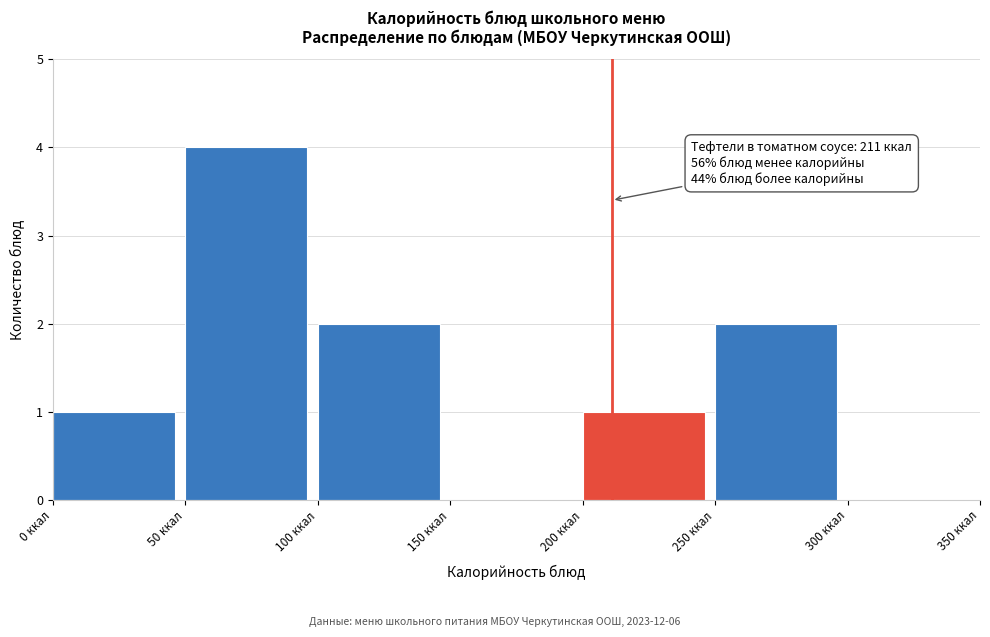

Over which range of the x-axis is the bar tallest?

50 to 100